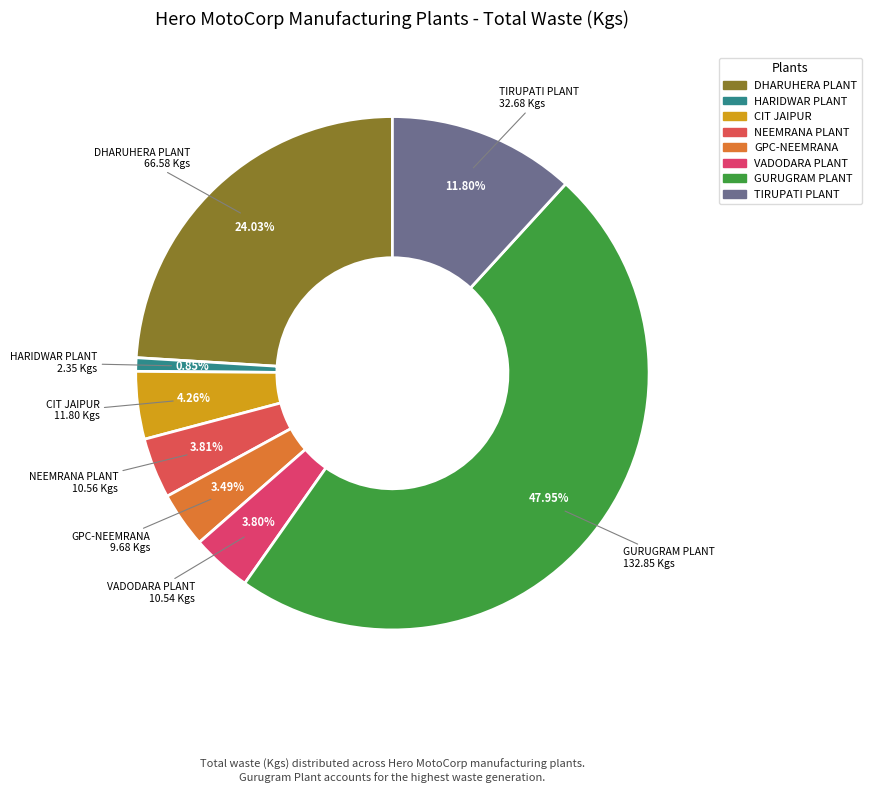

How many segments does this pie chart have?

8